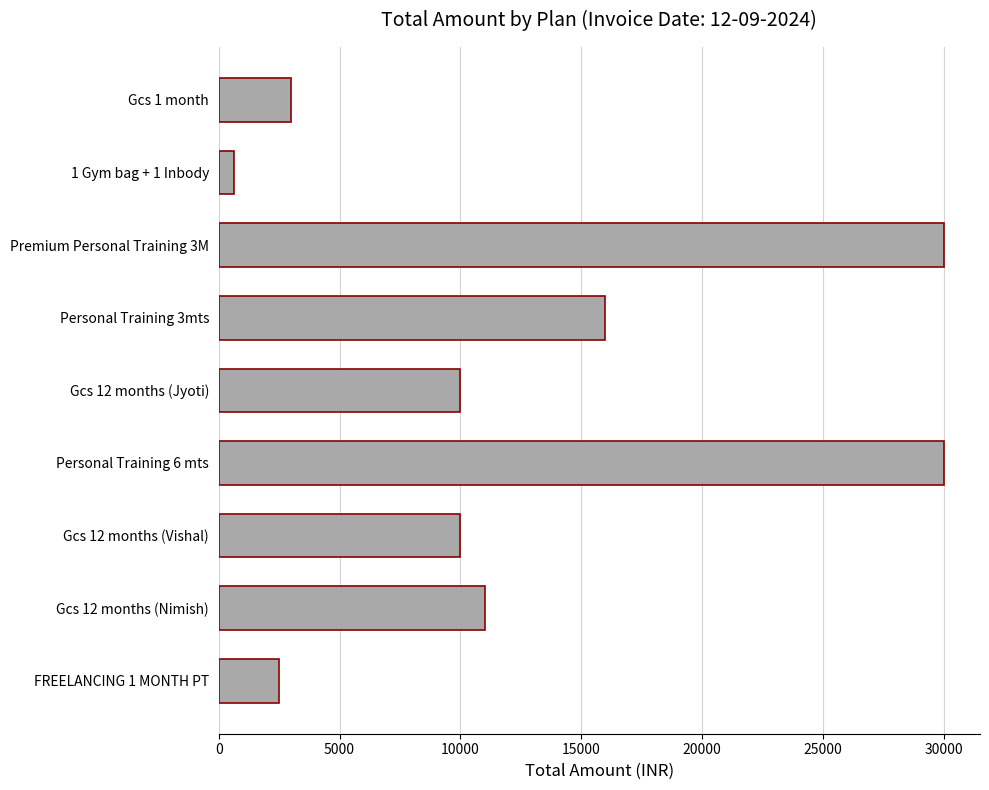

The value at Gcs 1 month is 3000. True or false?

True